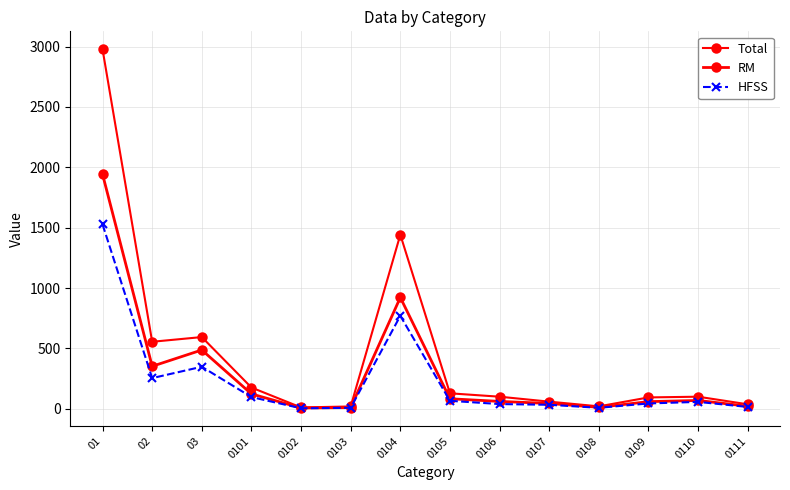

Does the chart have visible grid lines?

Yes